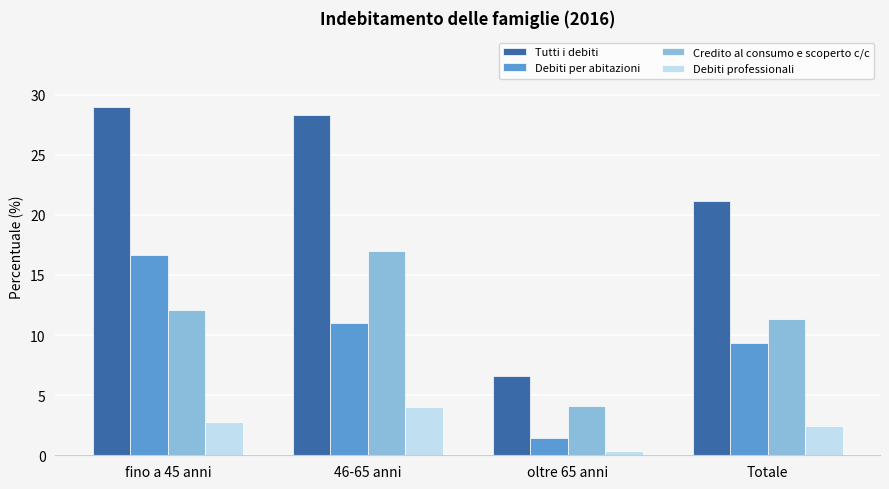

Which category has the lowest value across all series?

oltre 65 anni